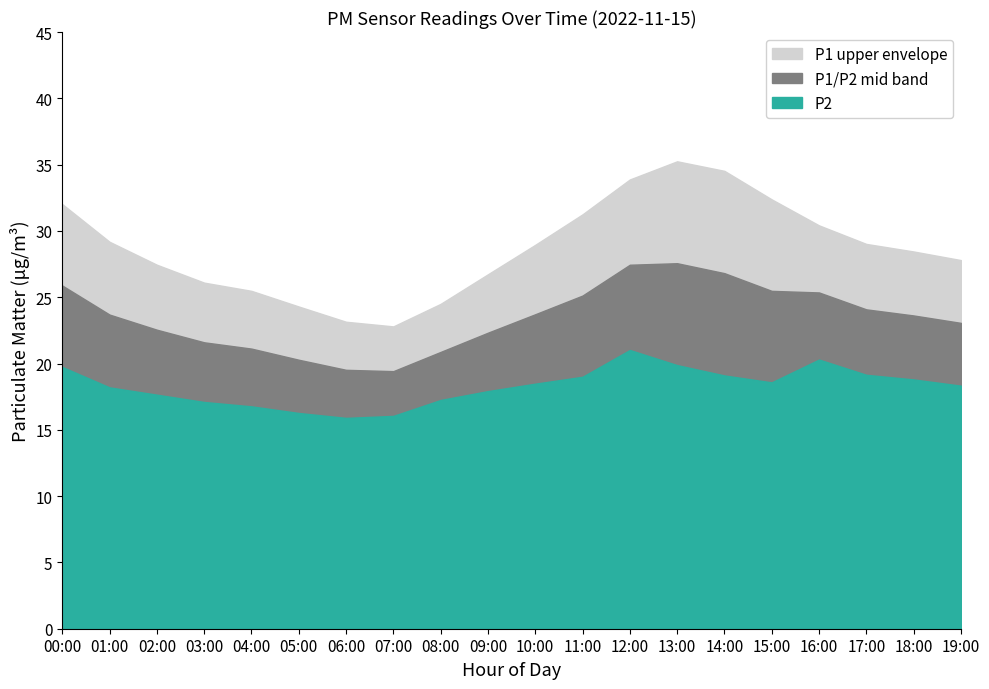

At which category does P1 reach its first local valley?

07:00